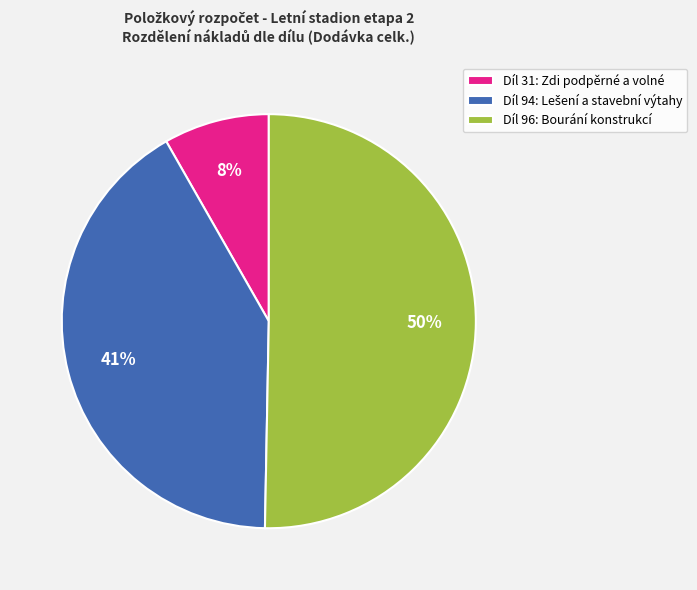

Does Díl 31: Zdi podpěrné a volné represent more than half of the total?

No